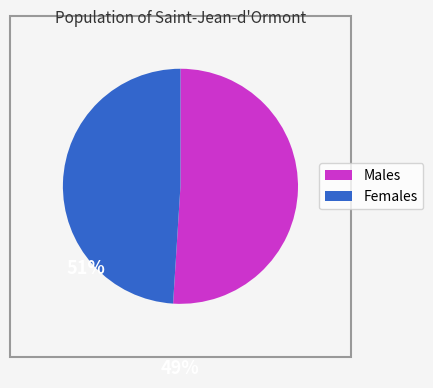

Is there any slice that represents more than half of the pie?

Yes